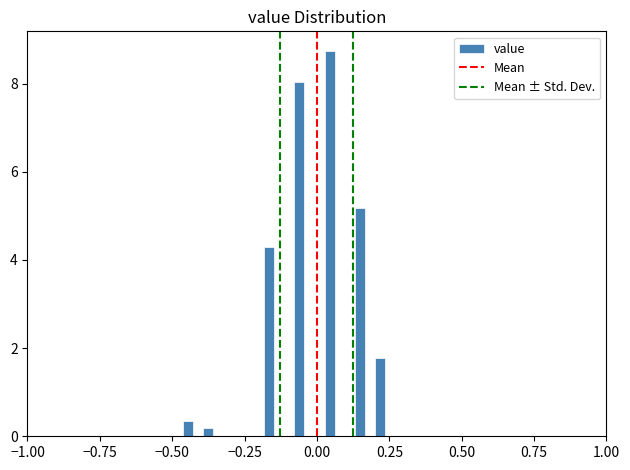

Read against the x-axis, roughly where is the centre of the tallest bar?

0.05